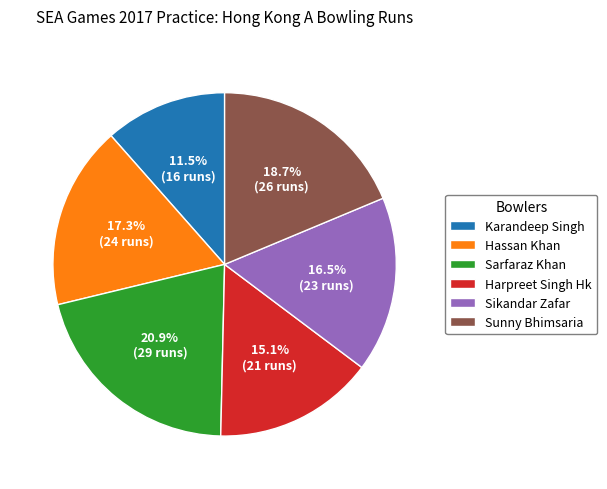

Which has a higher value, Sikandar Zafar or Sarfaraz Khan?

Sarfaraz Khan